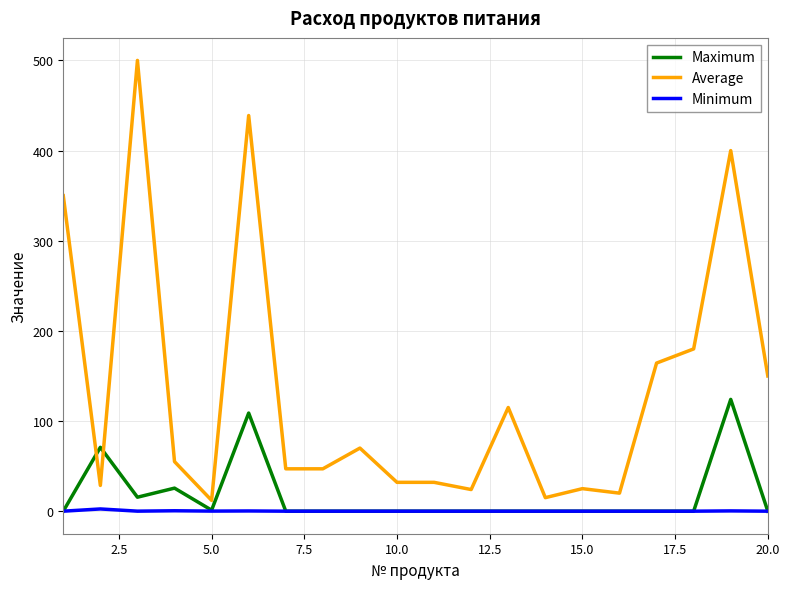

True or false: Average and Minimum cross at least once.

False